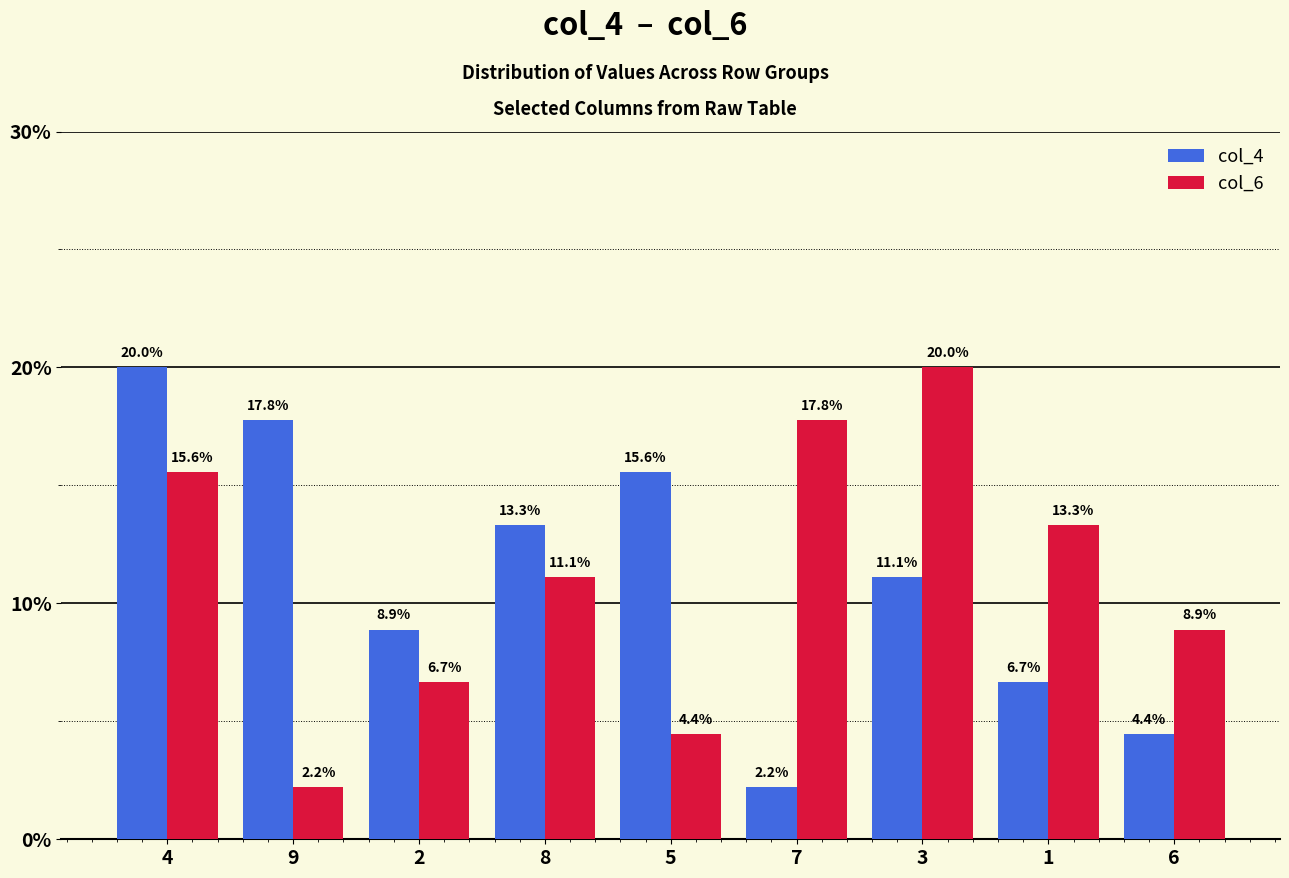

List the labels in order of col_4 value, smallest first.

7, 6, 1, 2, 3, 8, 5, 9, 4